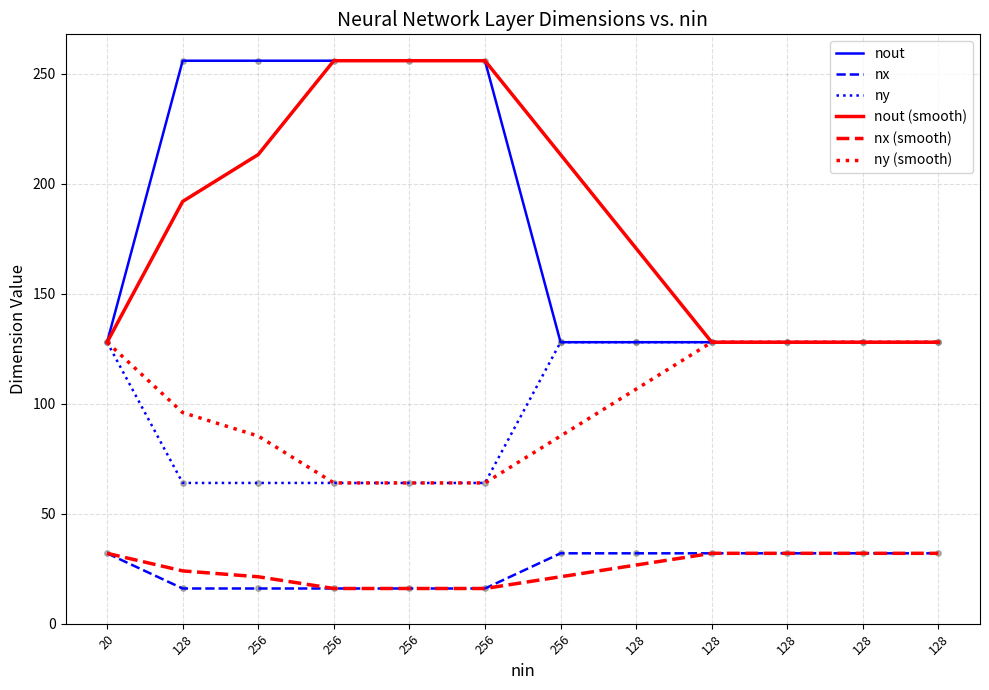

At which category is the sum across all series the highest?

256